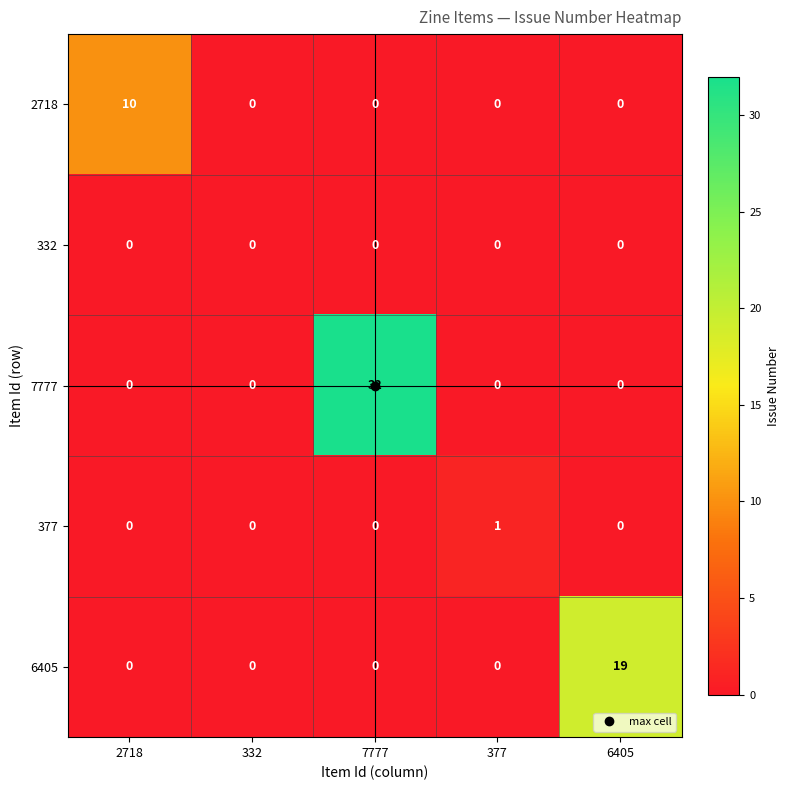

What is the total value across all series at 2718?

10